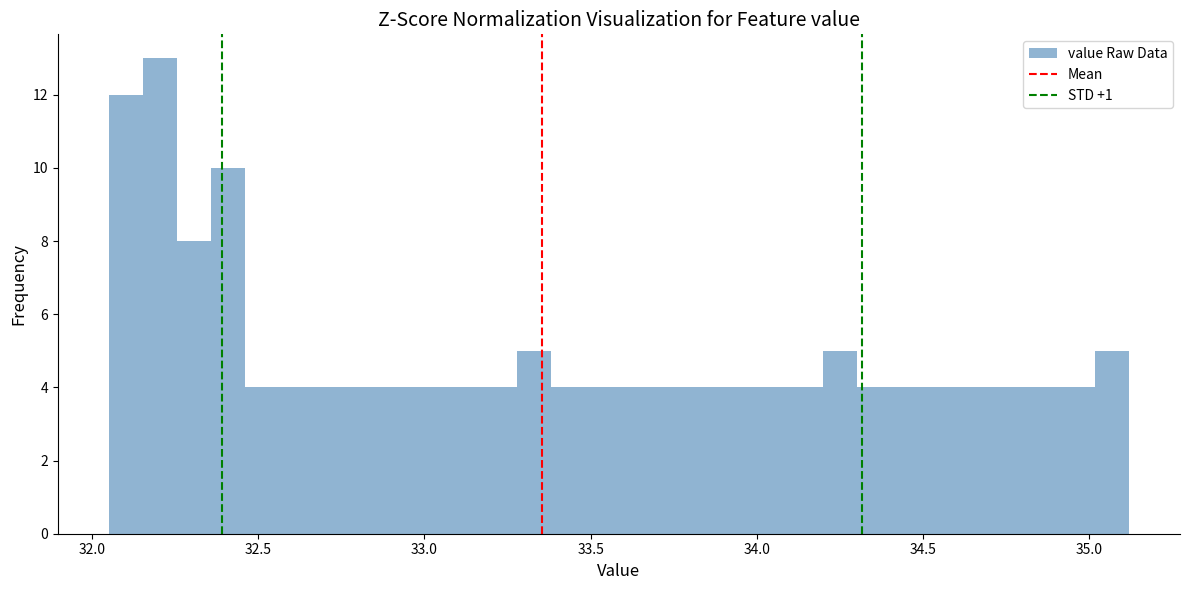

Around what value on the x-axis is the tallest bar? Give the approximate position of its centre, as read against the axis.

32.20